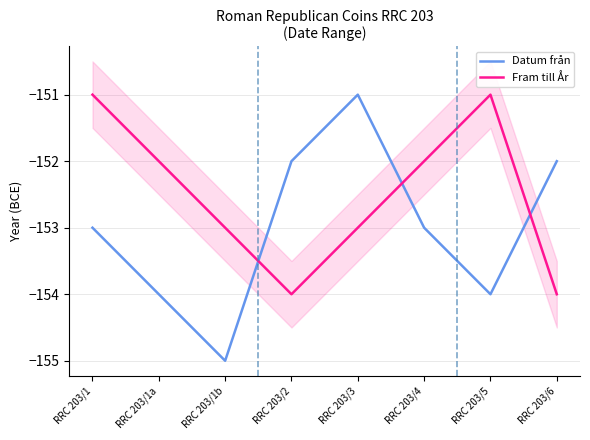

What is the label of the 2nd point from the left?

RRC 203/1a